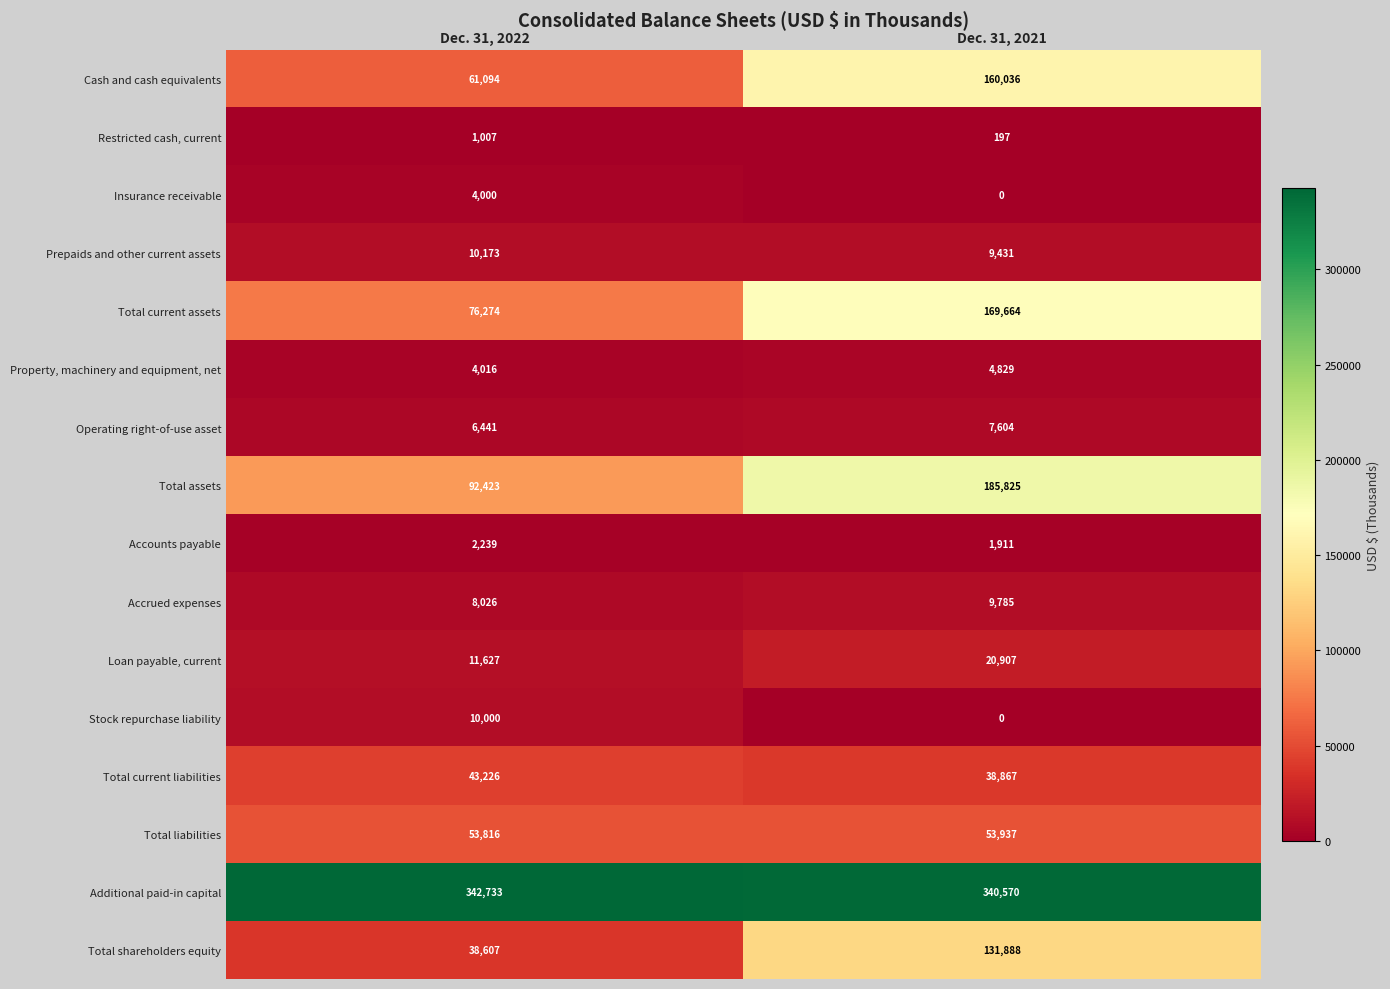

What is the difference between the Prepaids and other current assets values at Dec. 31, 2021 and Dec. 31, 2022?

742